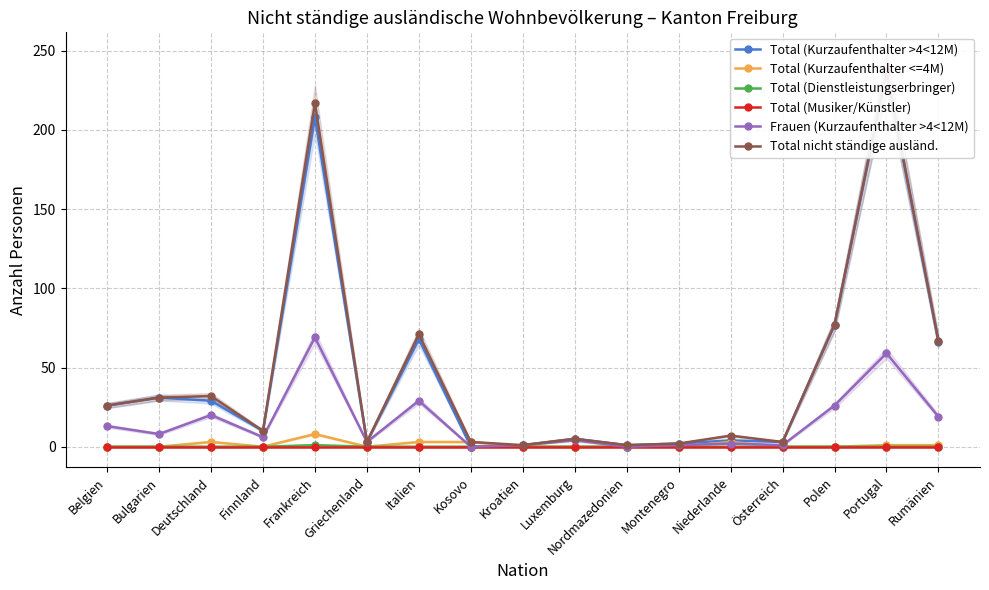

Which has a higher value, Polen or Rumänien?

Polen